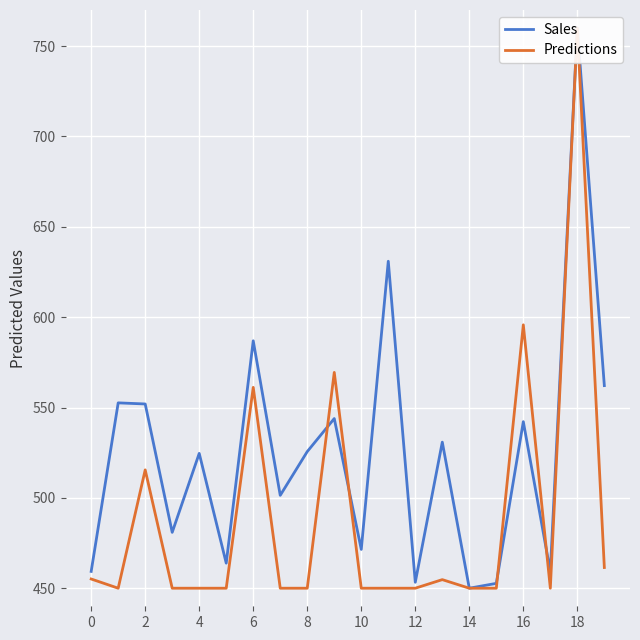

True or false: Predictions has more than 0 points higher than both neighbors.

True